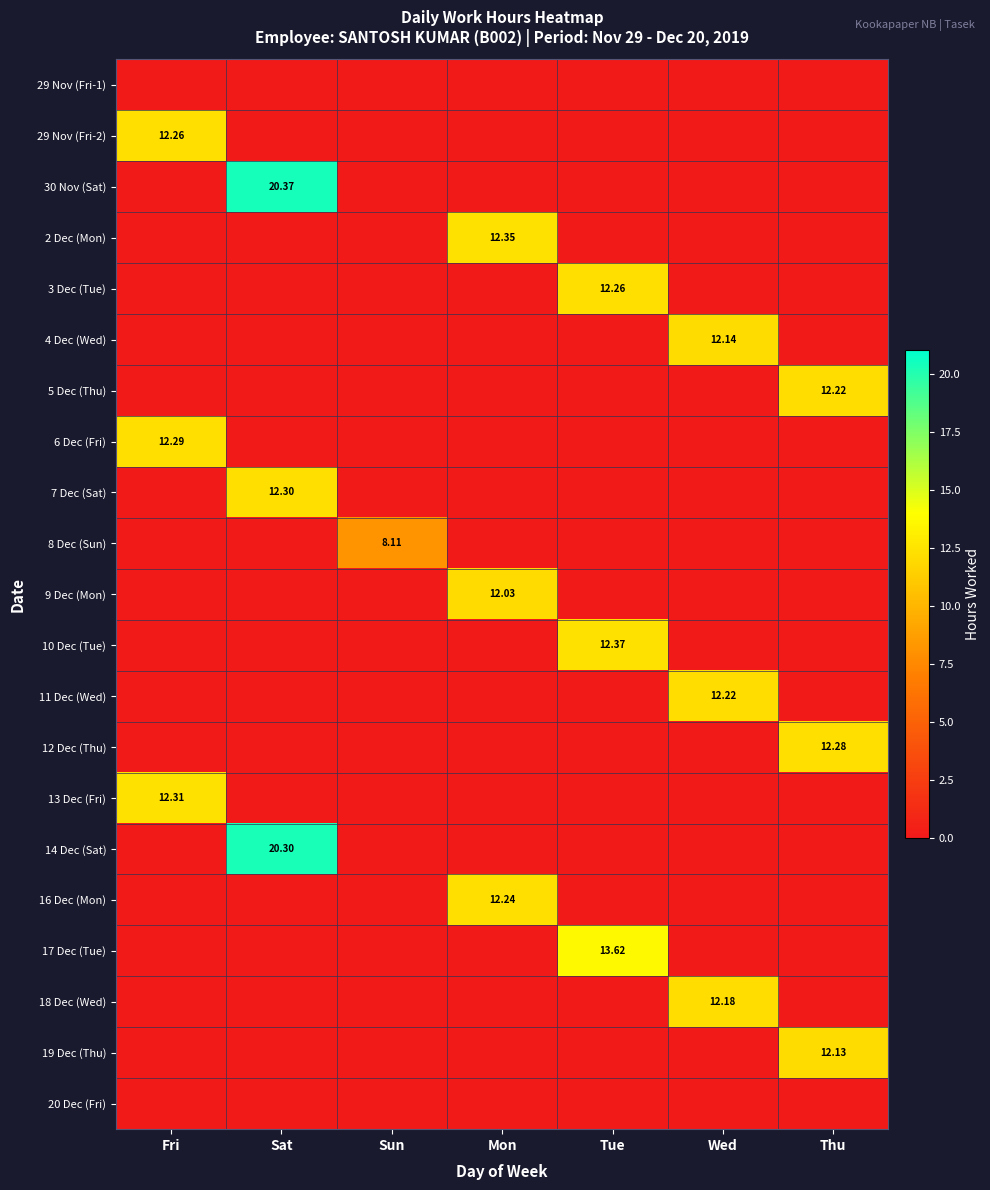

What is the total value across all series at Wed?

36.5